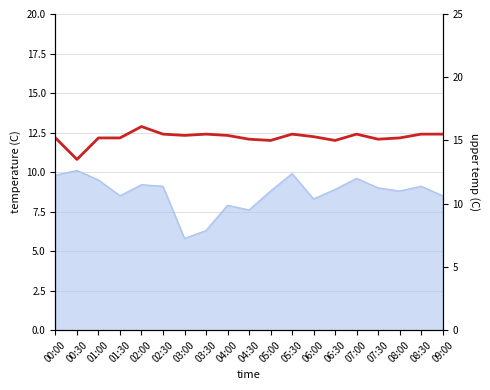

Which label corresponds to the smallest value in the chart?

00:30